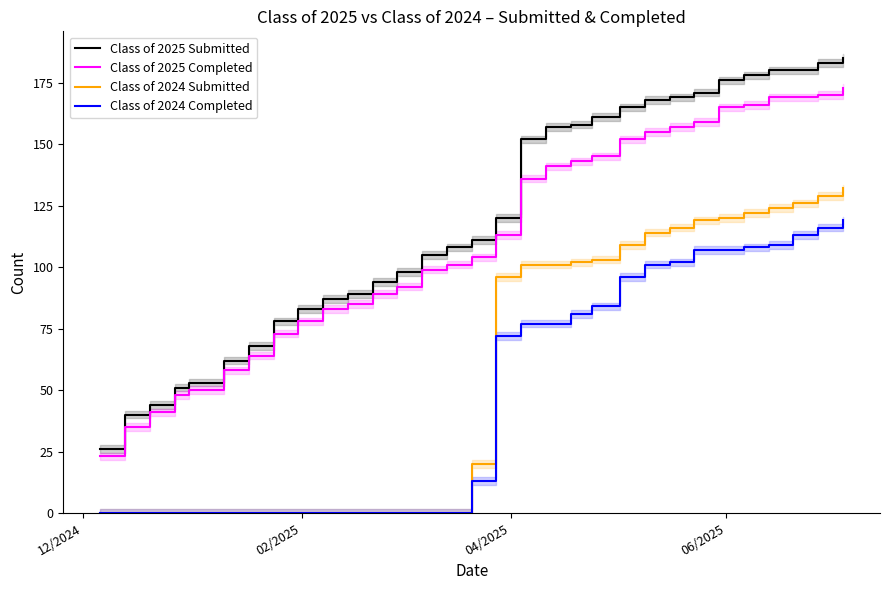

What is the minimum value for Class of 2025 Submitted?

26